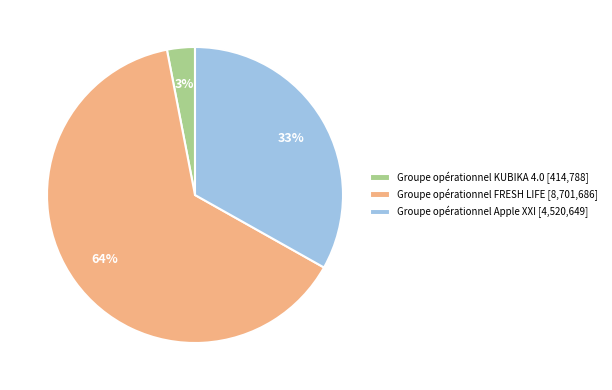

Does Groupe opérationnel Apple XXI account for over 50% of the chart?

No